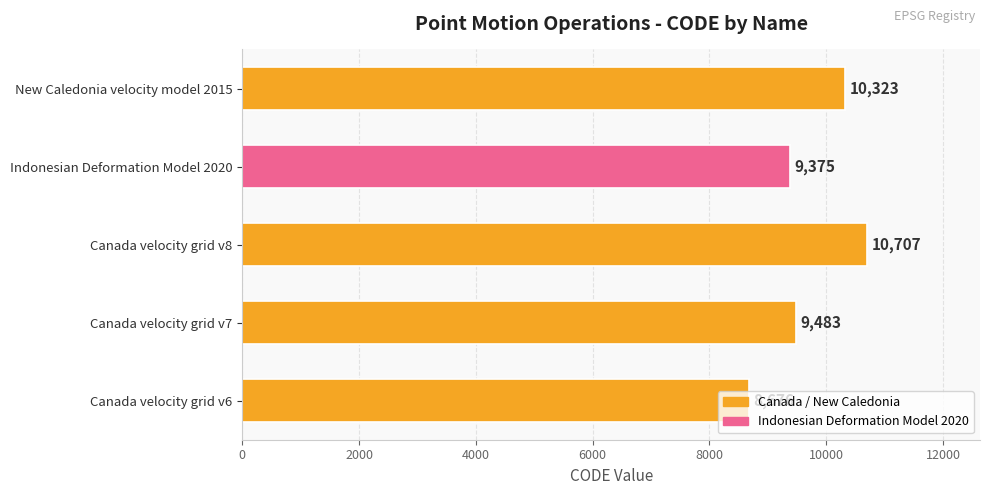

What is the average value?

9713